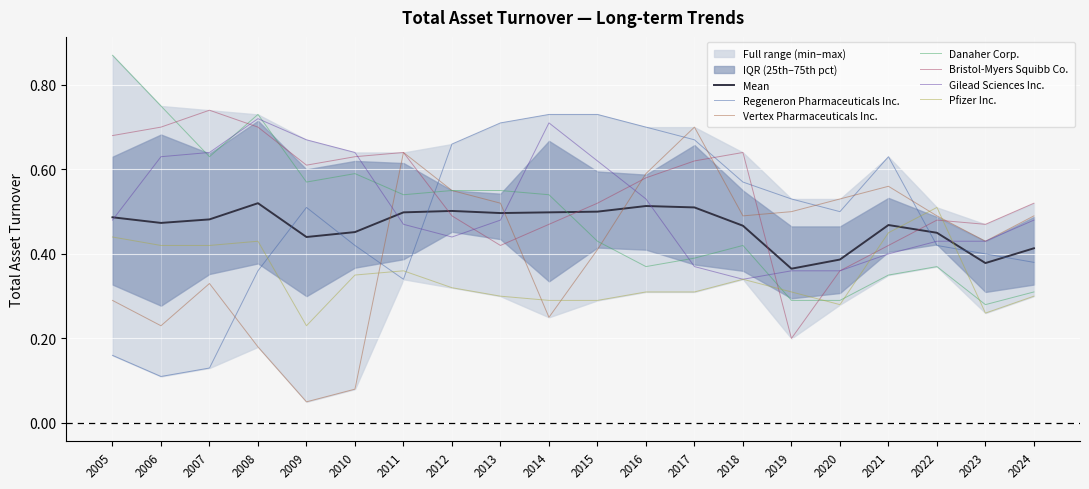

What is the difference between the Gilead Sciences Inc. values at 2014 and 2020?

0.3